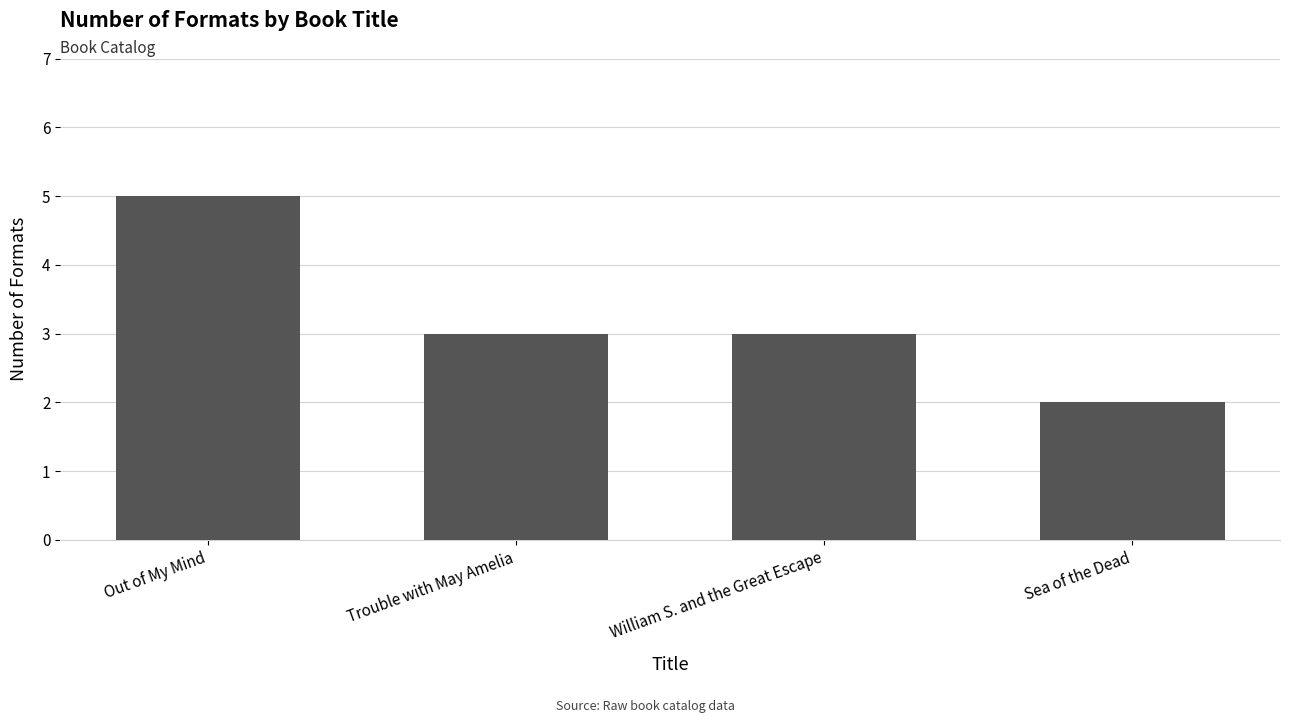

What is the difference between the maximum and minimum values?

3